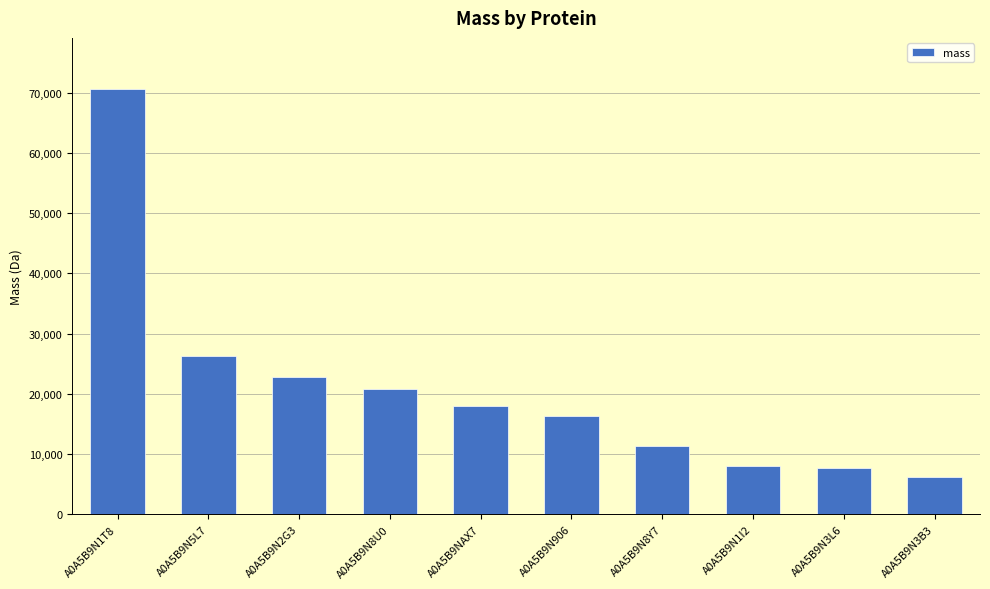

At which label does the data first exceed 18058?

A0A5B9N1T8